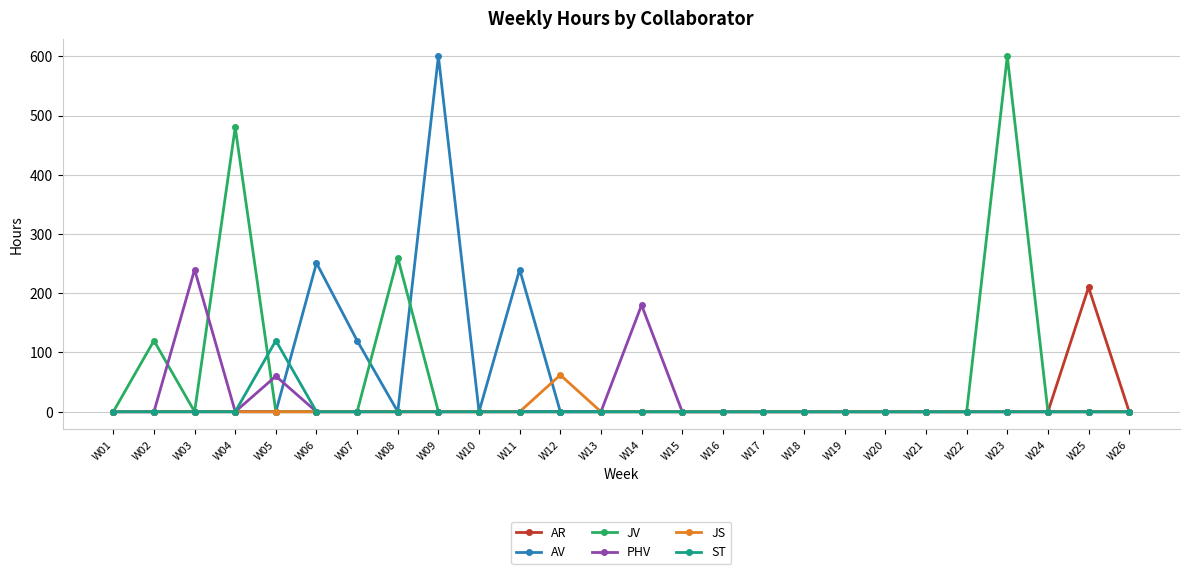

In JS, how many points are higher than both neighbors (excluding endpoints)?

1